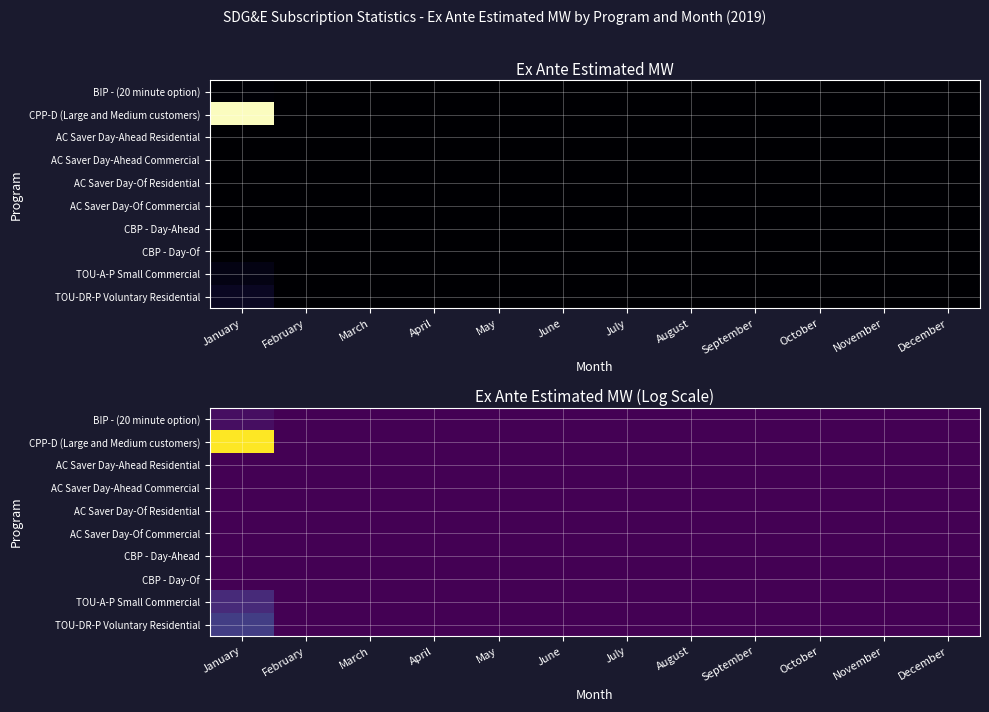

Which category has the lowest value in the CBP - Day-Of series?

January